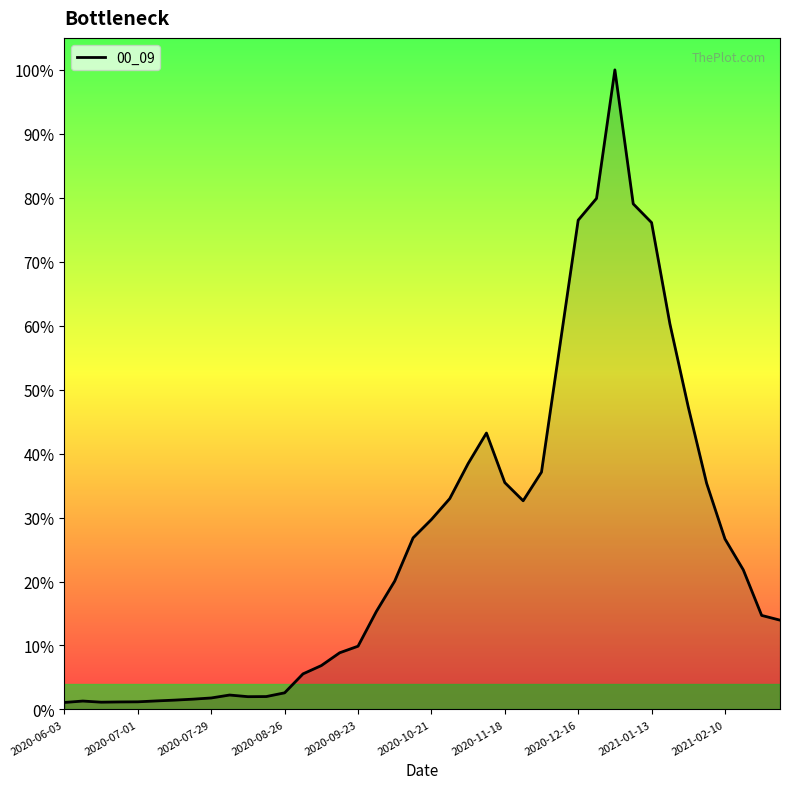

Does the chart have visible grid lines?

No